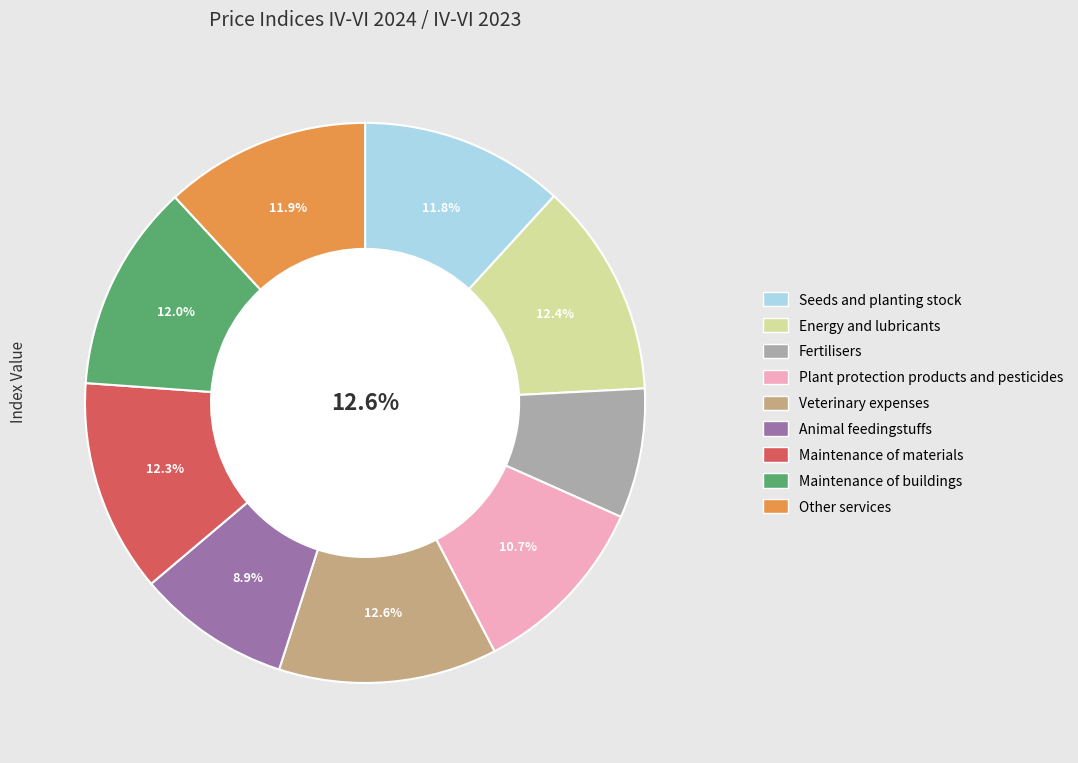

Count the number of slices in the pie.

9